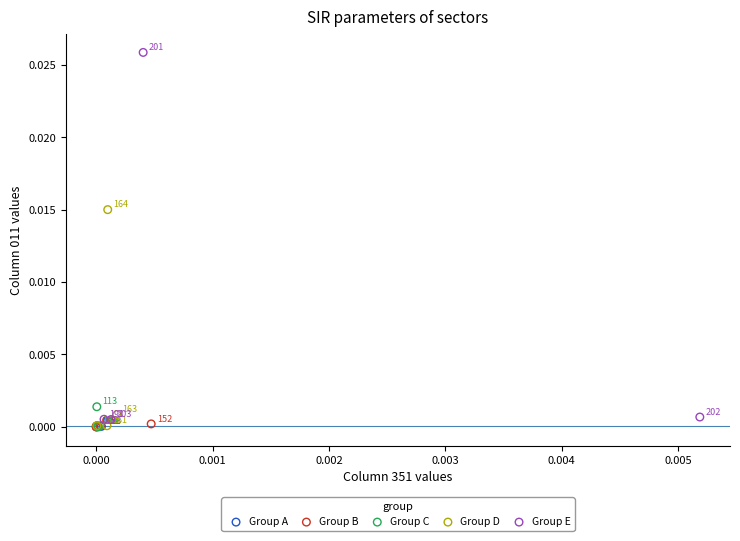

Which series reaches the maximum Y coordinate?

Group E